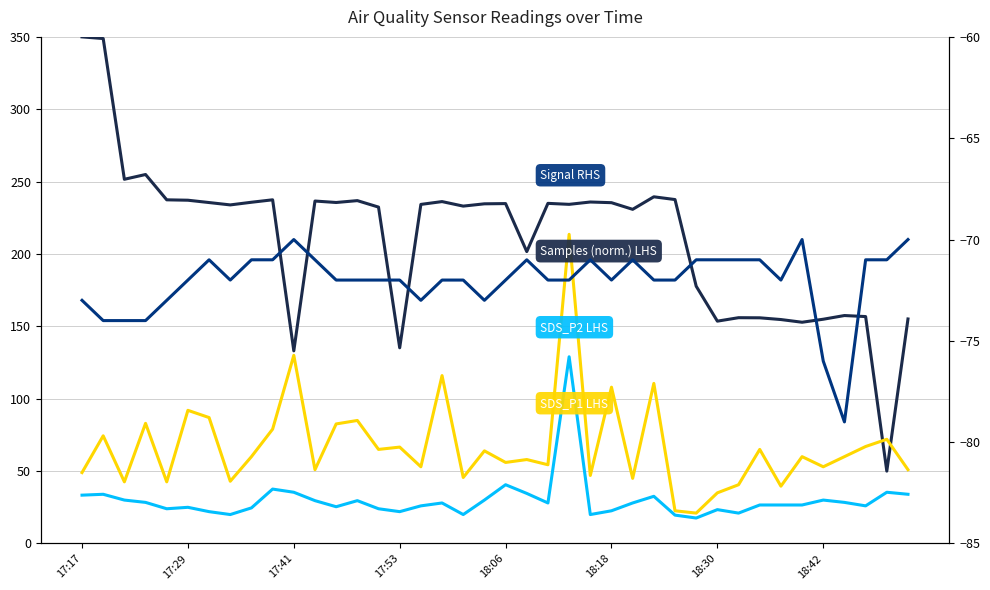

What is the sum of the SDS_P2 LHS values at 18:42 and 36?

48.4